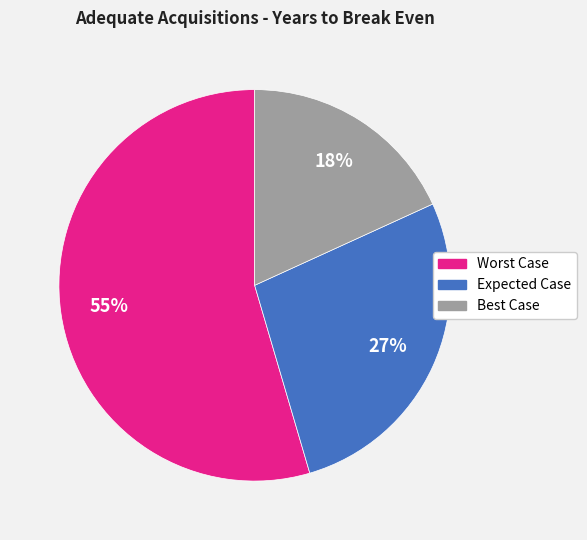

Between Worst Case and Best Case, which is larger?

Worst Case